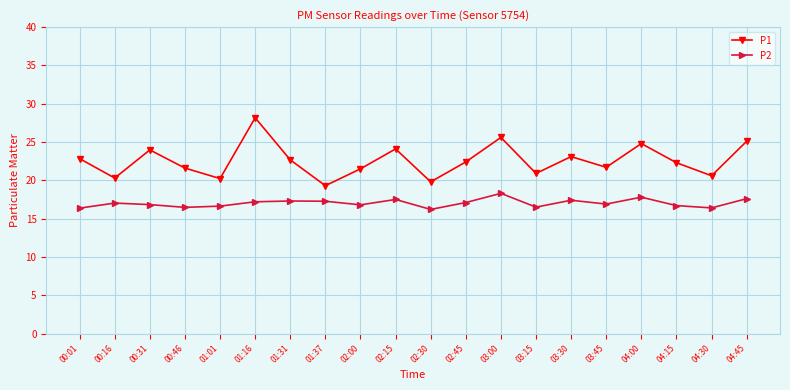

What is the maximum value shown in the chart?

28.2